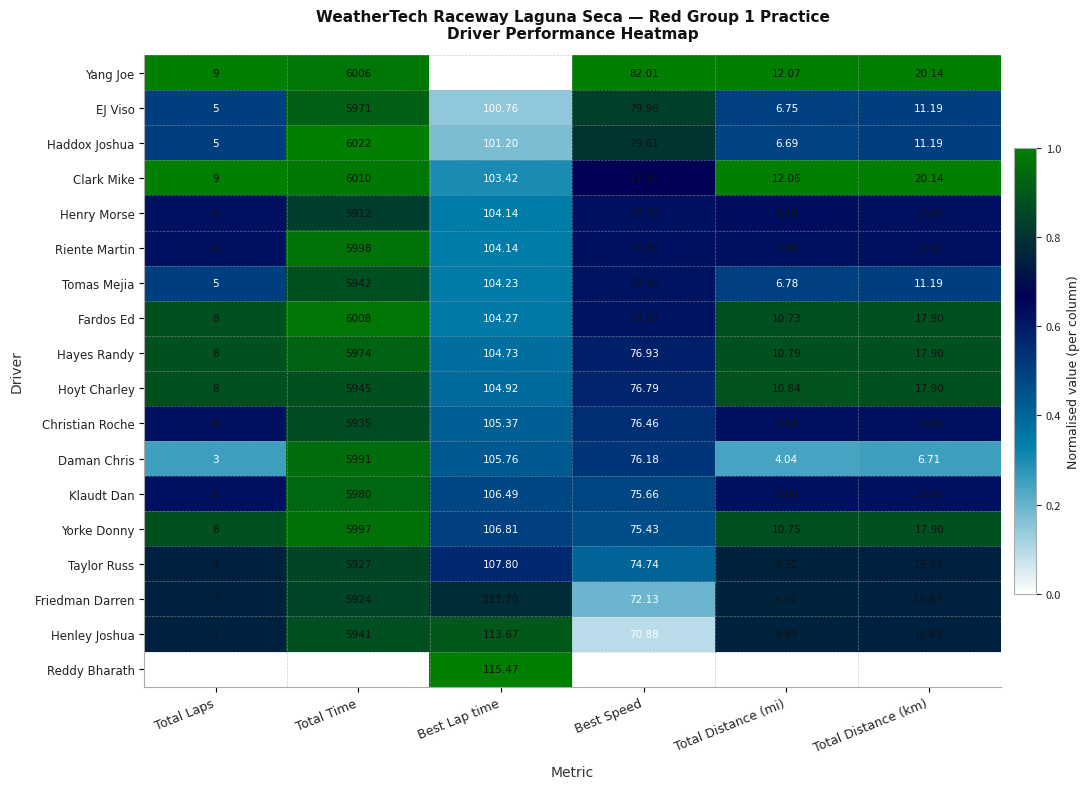

Which series has the largest total across all categories?

Clark Mike